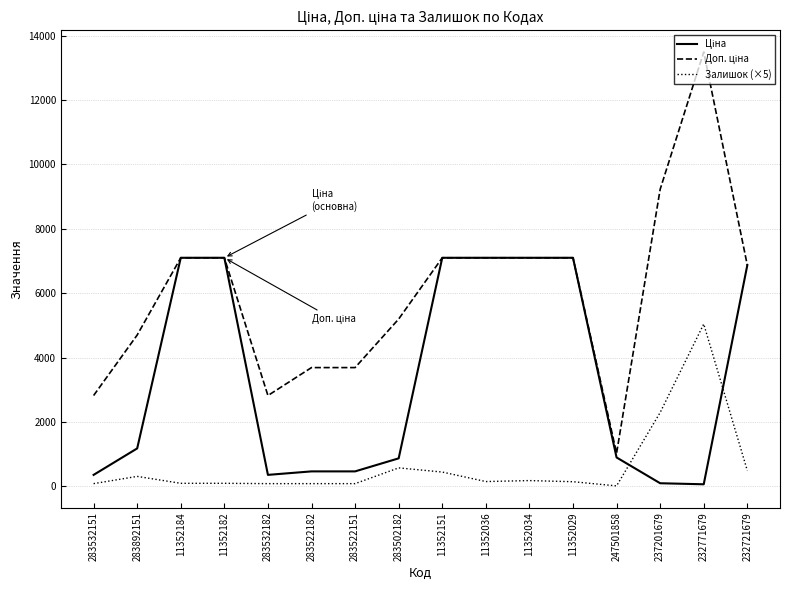

At which category is the sum across all series the highest?

232771679